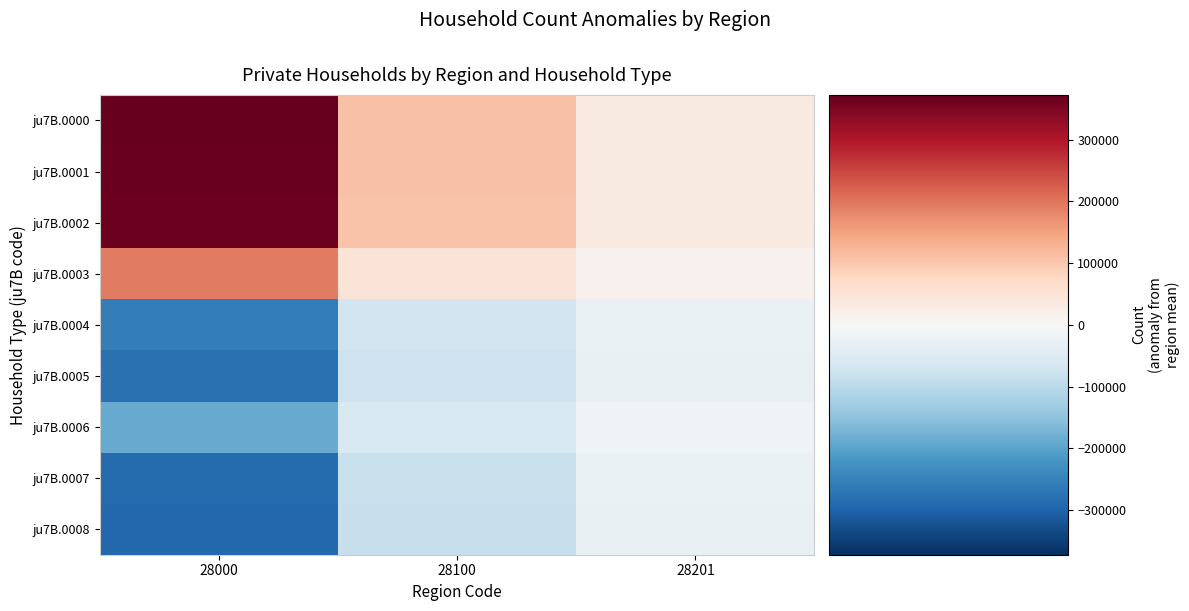

Reading right to left, list all the values displayed in this chart.

ju7B.0000: 28201=33560.0	28100=109556.7	28000=372649.4
ju7B.0001: 28201=33283.0	28100=108447.7	28000=369344.4
ju7B.0002: 28201=33014.0	28100=107484.7	28000=366369.4
ju7B.0003: 28201=17290.0	28100=48561.7	28000=194357.4
ju7B.0004: 28201=-23626.0	28100=-70638.3	28000=-256336.6
ju7B.0005: 28201=-26486.0	28100=-77924.3	28000=-279023.6
ju7B.0006: 28201=-14873.0	28100=-55499.3	28000=-188154.6
ju7B.0007: 28201=-25803.0	28100=-84164.3	28000=-286639.6
ju7B.0008: 28201=-26359.0	28100=-85824.3	28000=-292566.6